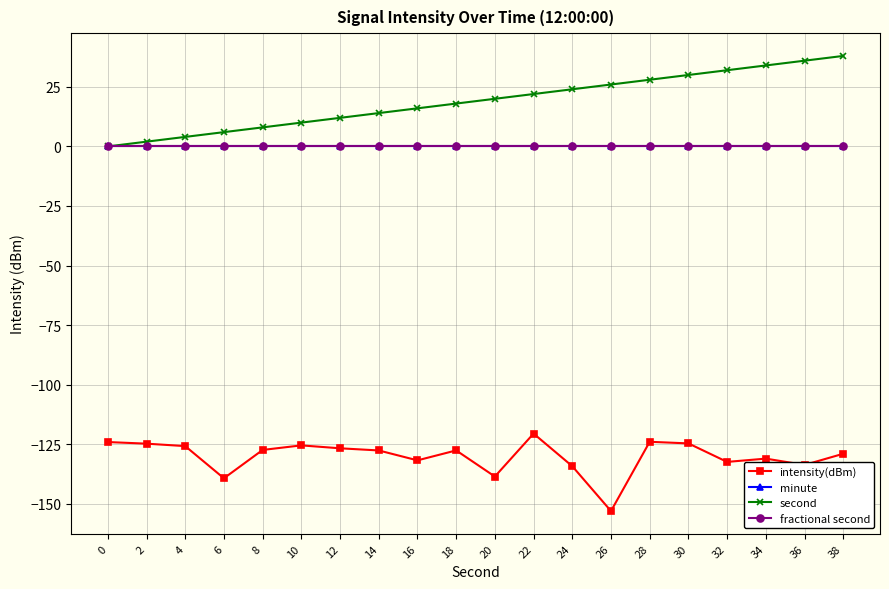

Reading right to left, extract all data points from this chart.

intensity(dBm): -129.0	-133.7	-131.1	-132.5	-124.7	-124.0	-153.1	-134.3	-120.6	-138.6	-127.6	-131.8	-127.7	-126.8	-125.5	-127.4	-139.3	-125.8	-124.8	-124.1
minute: 0.0	0.0	0.0	0.0	0.0	0.0	0.0	0.0	0.0	0.0	0.0	0.0	0.0	0.0	0.0	0.0	0.0	0.0	0.0	0.0
second: 38.0	36.0	34.0	32.0	30.0	28.0	26.0	24.0	22.0	20.0	18.0	16.0	14.0	12.0	10.0	8.0	6.0	4.0	2.0	0.0
fractional second: 0.0	0.0	0.0	0.0	0.0	0.0	0.0	0.0	0.0	0.0	0.0	0.0	0.0	0.0	0.0	0.0	0.0	0.0	0.0	0.0